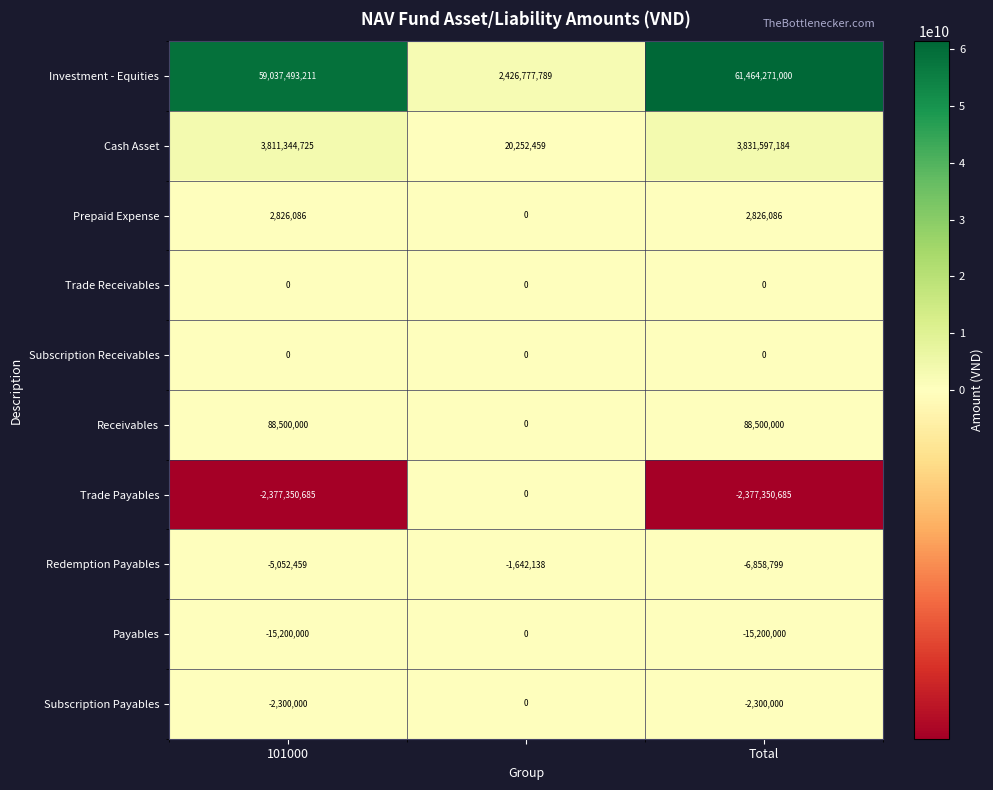

Which series has the widest spread of values?

Investment - Equities